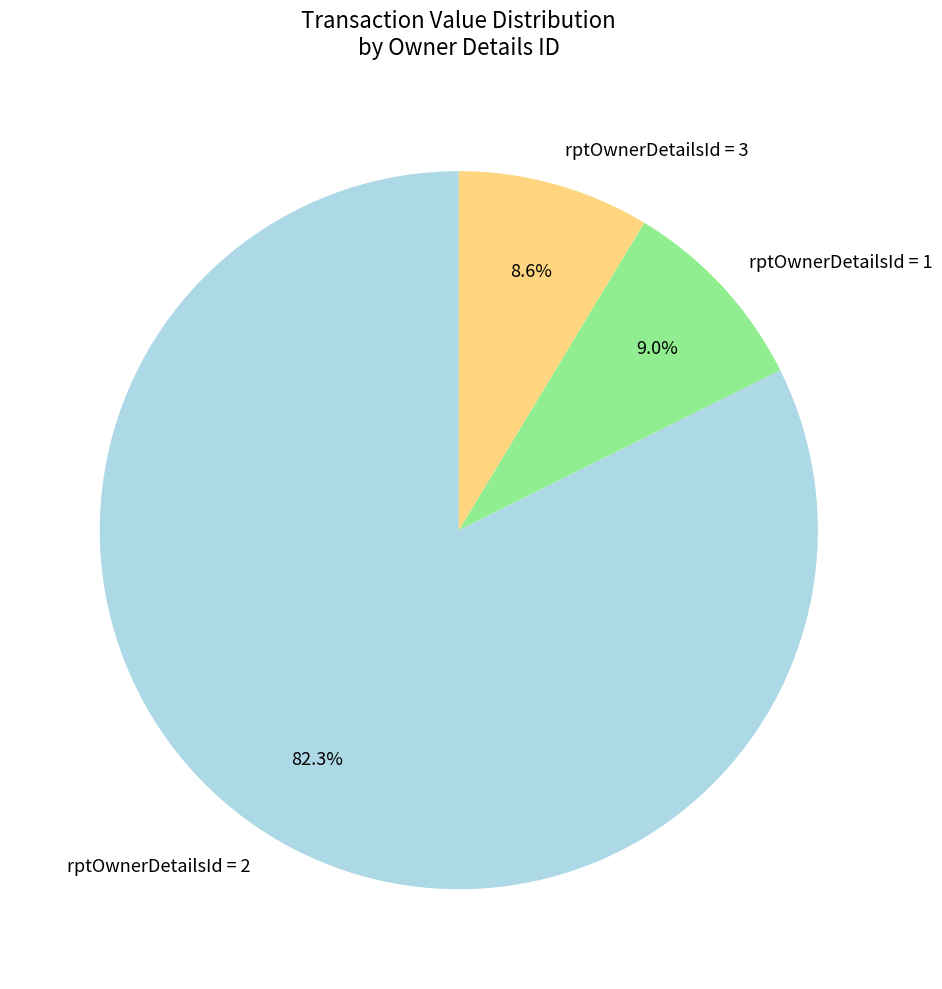

Is there any slice that represents more than half of the pie?

Yes